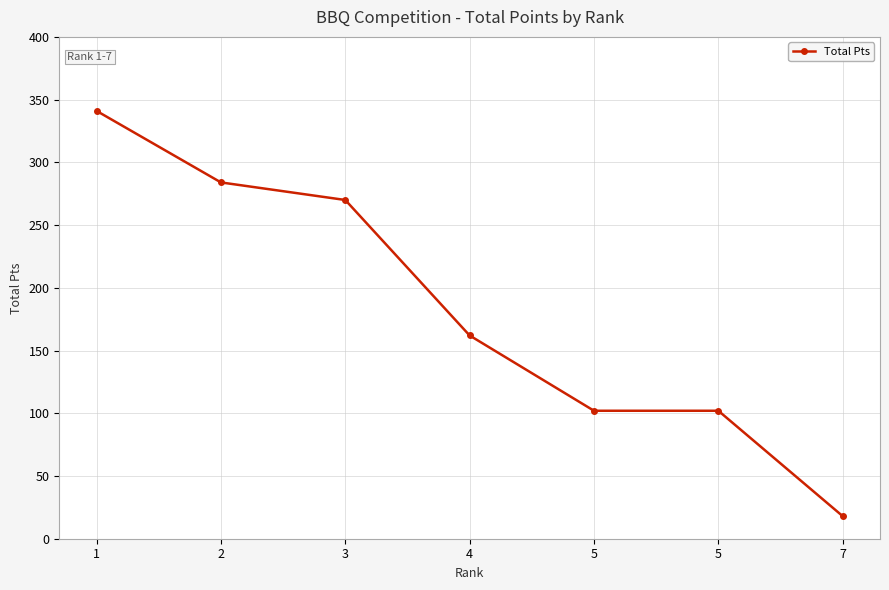

True or false: the data shows 162 at 4.

True